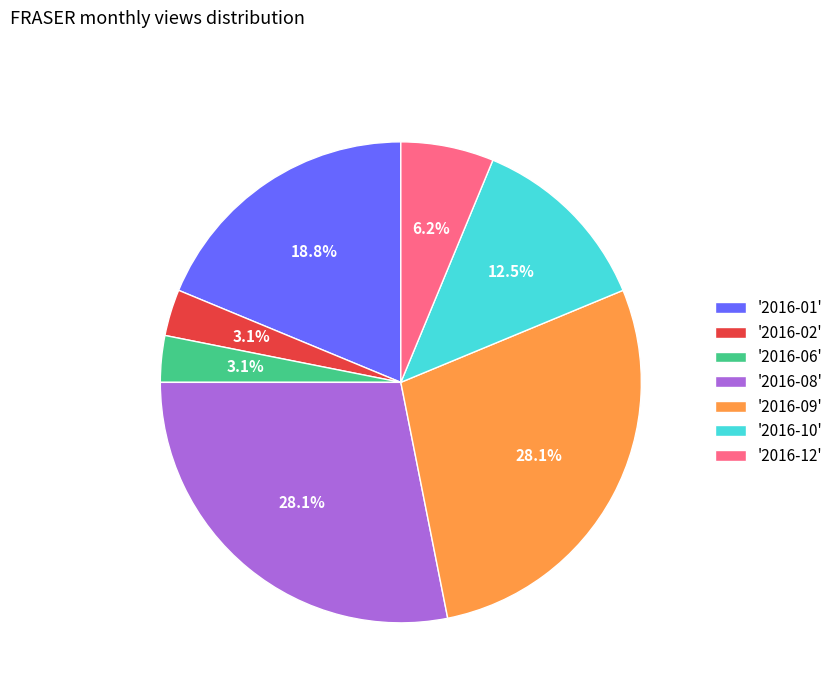

To the nearest percent, what is the average slice percentage?

14%